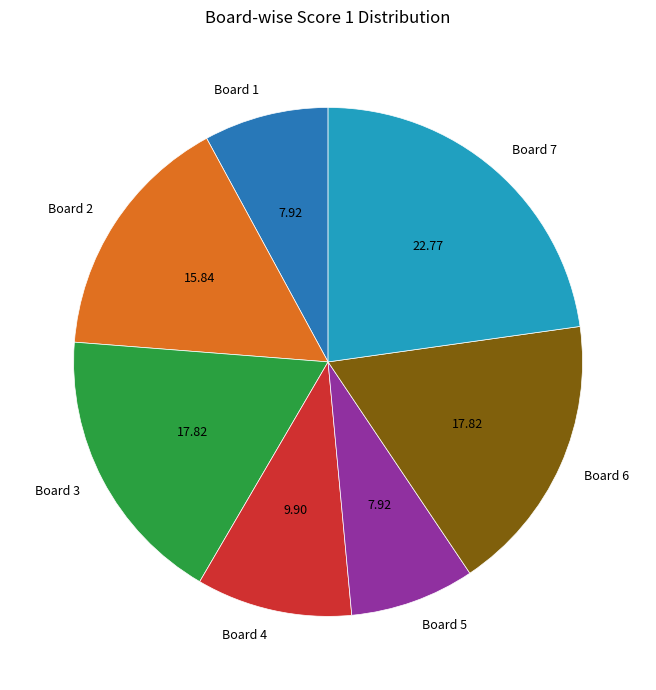

Does Board 6 represent more than half of the total?

No